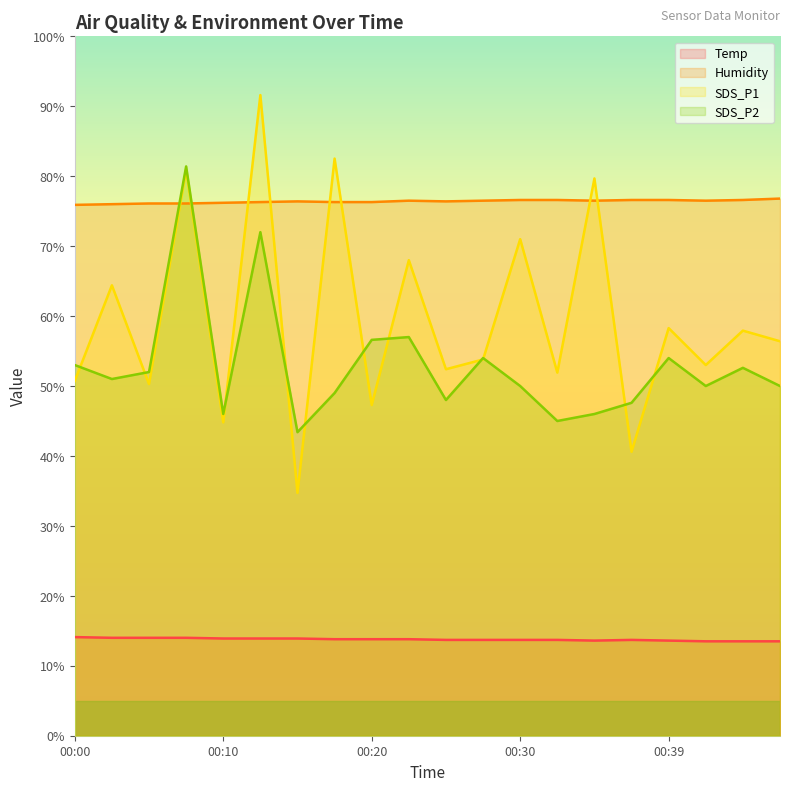

How many series are shown in this chart?

4